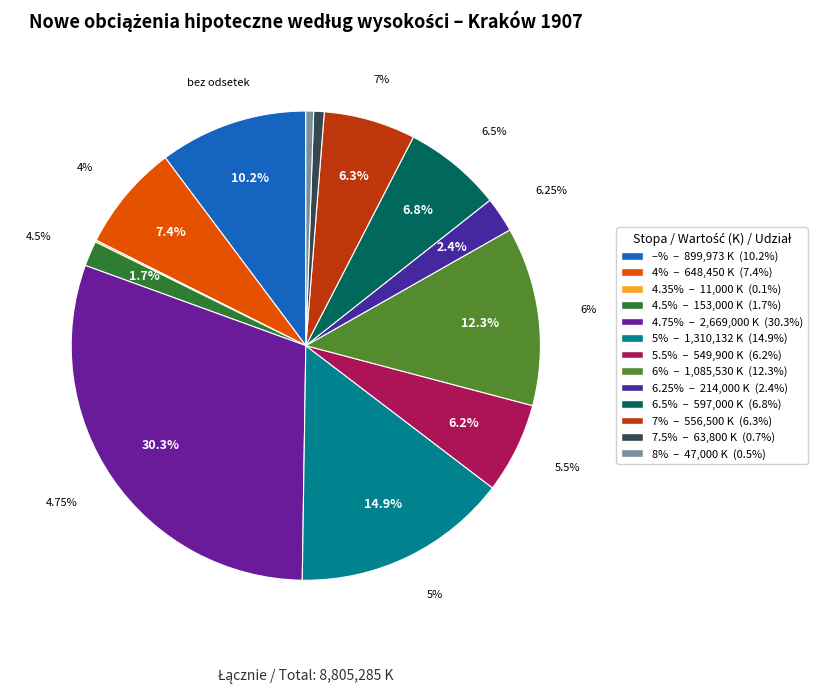

Is 4 the majority of the pie?

No